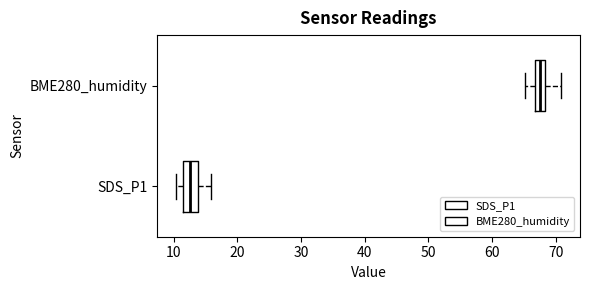

Which box has the furthest to the right median line?

BME280_humidity